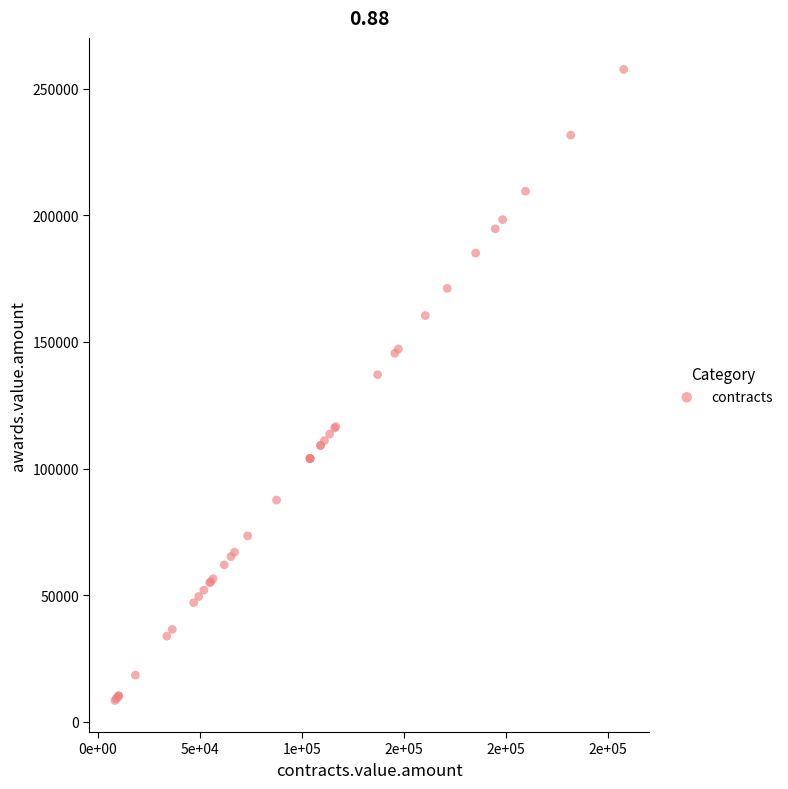

What Y value in the scatter plot is closest to 133012?

137075.2